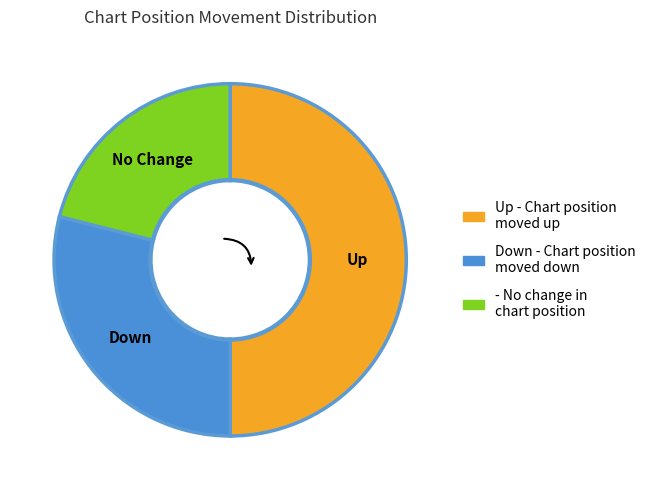

How many slices are in this pie chart?

3